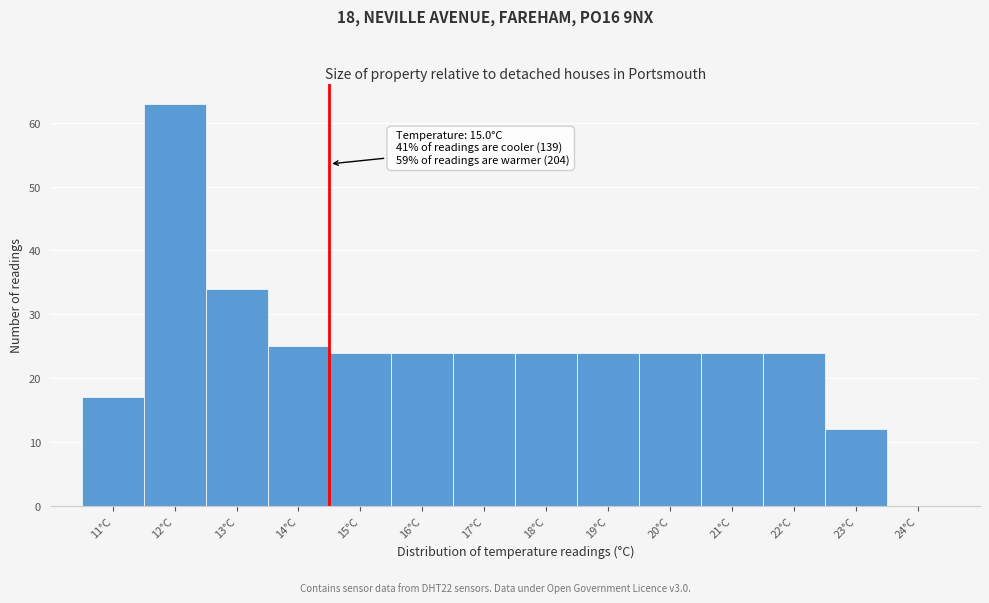

Reading left to right, what are all the values shown in this chart?

11°C=17	12°C=63	13°C=34	14°C=25	15°C=24	16°C=24	17°C=24	18°C=24	19°C=24	20°C=24	21°C=24	22°C=24	23°C=12	24°C=0